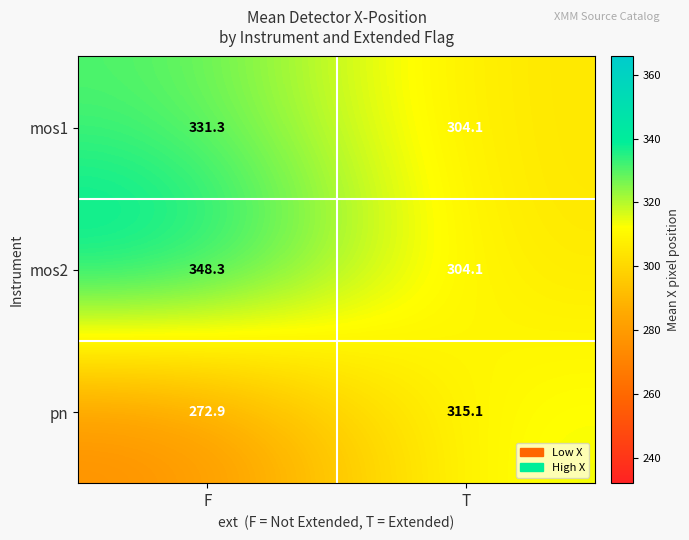

At which category is the sum across all series the highest?

F